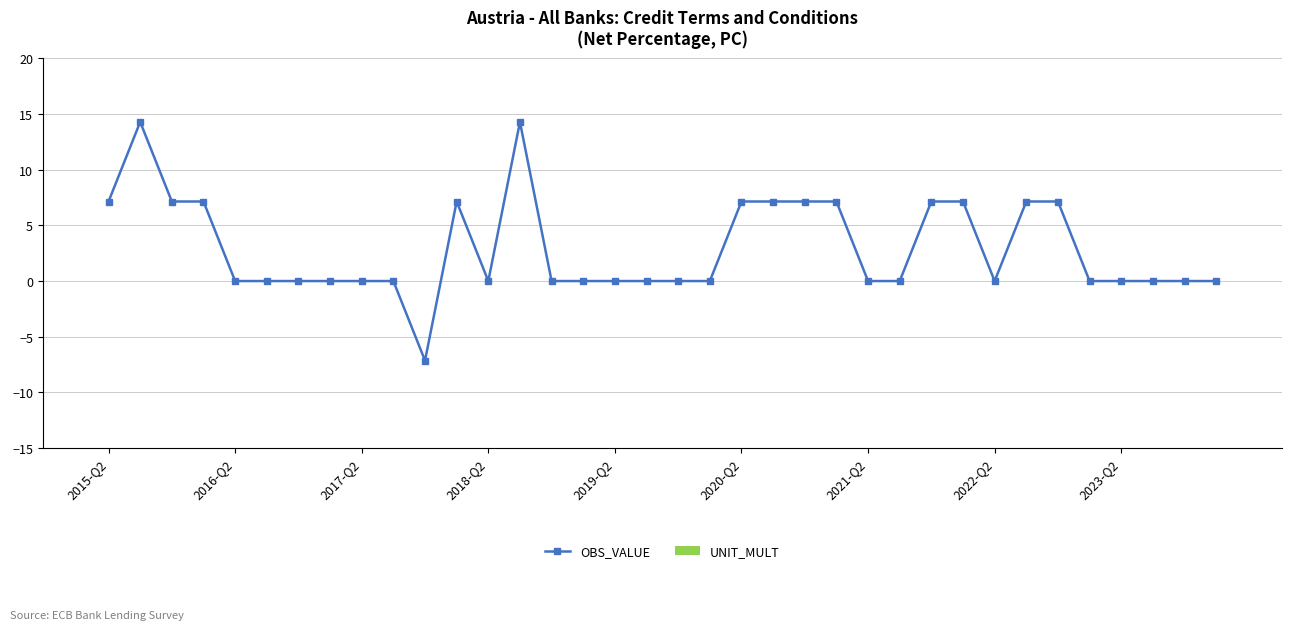

What is the difference between the maximum and minimum values?

21.4